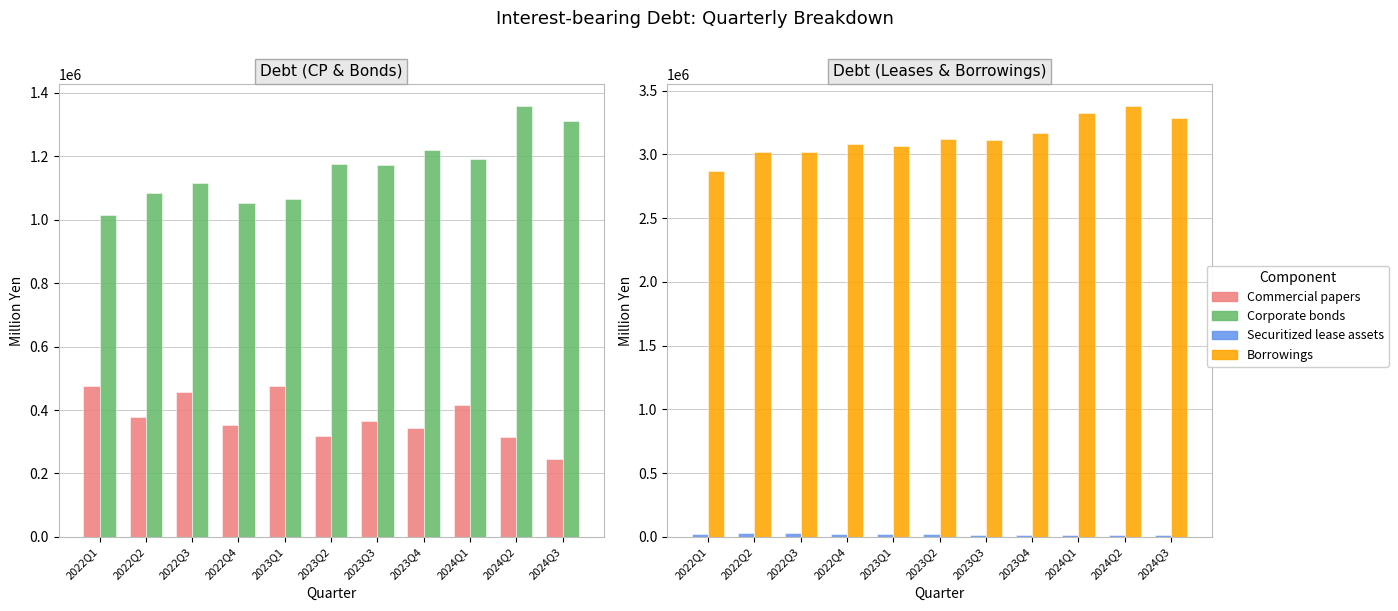

Which has a higher value, 2024Q2 or 2024Q3?

2024Q2